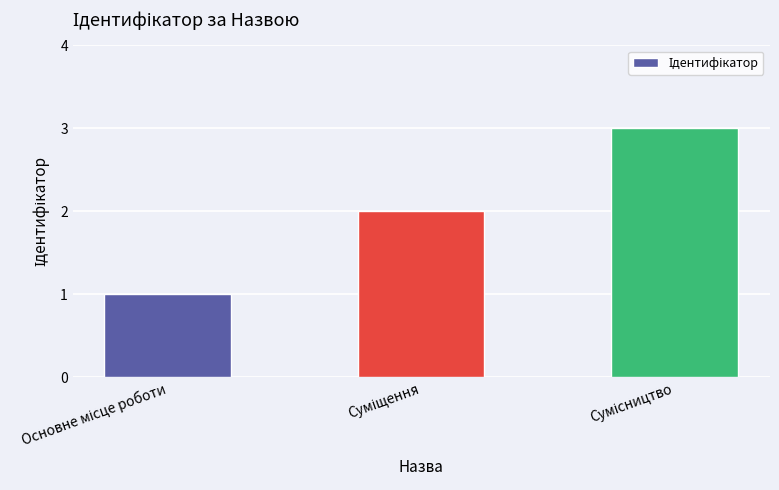

What is the maximum value shown in the chart?

3